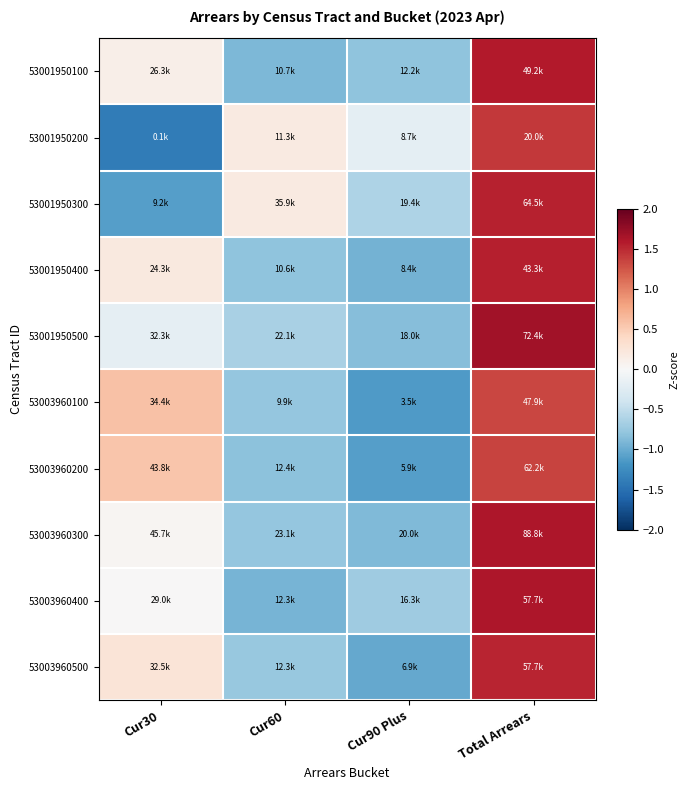

Reading left to right, transcribe all the data shown in this chart.

53001950100: Cur30=0.1	Cur60=-0.9	Cur90 Plus=-0.8	Total Arrears=1.6
53001950200: Cur30=-1.4	Cur60=0.2	Cur90 Plus=-0.2	Total Arrears=1.4
53001950300: Cur30=-1.1	Cur60=0.2	Cur90 Plus=-0.6	Total Arrears=1.5
53001950400: Cur30=0.2	Cur60=-0.8	Cur90 Plus=-0.9	Total Arrears=1.6
53001950500: Cur30=-0.2	Cur60=-0.7	Cur90 Plus=-0.8	Total Arrears=1.7
53003960100: Cur30=0.6	Cur60=-0.8	Cur90 Plus=-1.1	Total Arrears=1.3
53003960200: Cur30=0.6	Cur60=-0.8	Cur90 Plus=-1.1	Total Arrears=1.4
53003960300: Cur30=0.0	Cur60=-0.8	Cur90 Plus=-0.9	Total Arrears=1.6
53003960400: Cur30=0.0	Cur60=-0.9	Cur90 Plus=-0.7	Total Arrears=1.6
53003960500: Cur30=0.3	Cur60=-0.8	Cur90 Plus=-1.0	Total Arrears=1.5